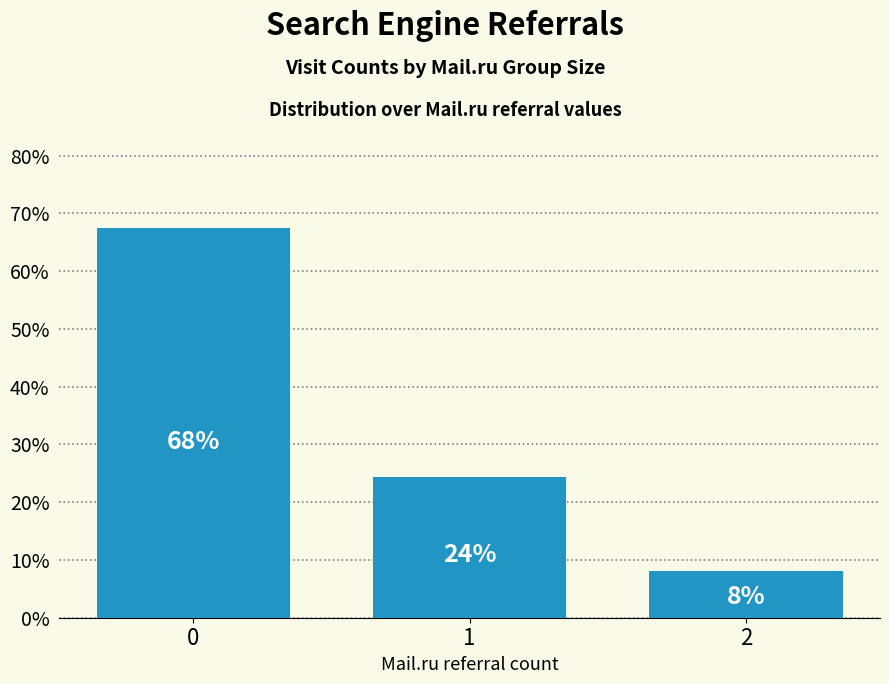

What is the value of the 2nd bar from the left?

24.3